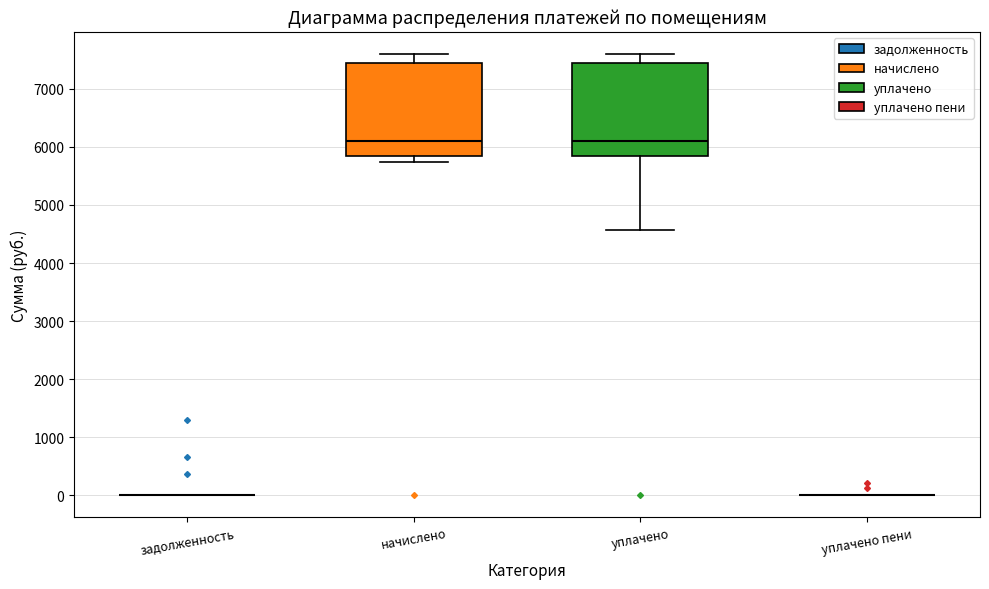

Reading left to right, transcribe this box plot: for each box, give where its median line is, the range the box spans, and where its two whiskers end, as read against the y-axis. The values are not printed on the chart, so give them approximately, as read against the axis.

задолженность: box collapsed to a line at 0, whiskers 0 to 0
начислено: median 6100, box 5800 to 7400, whiskers 5700 to 7600
уплачено: median 6100, box 5800 to 7400, whiskers 4600 to 7600
уплачено пени: box collapsed to a line at 0, whiskers 0 to 0